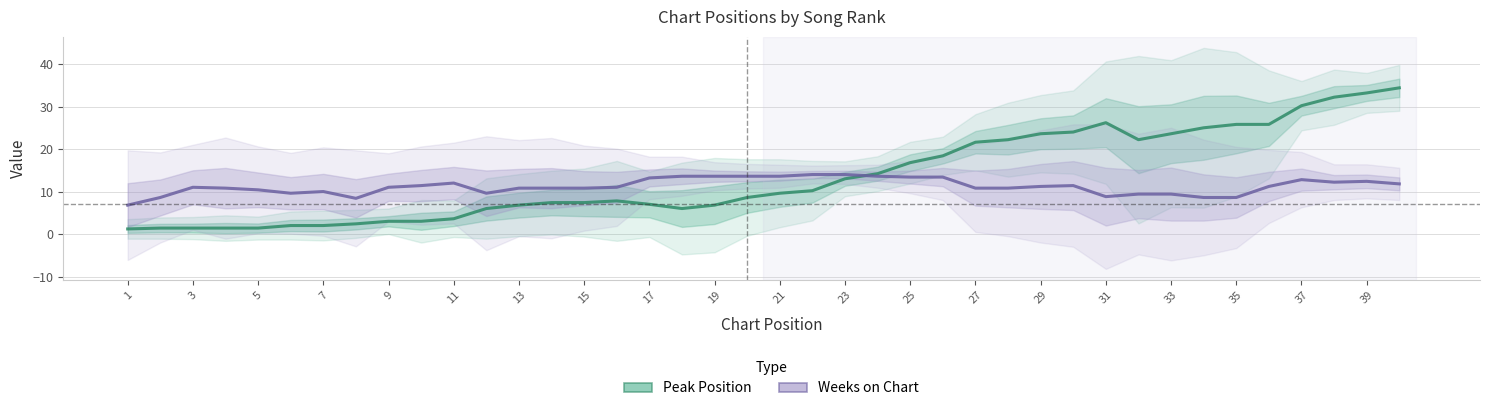

Is the value of Weeks on Chart at 17 greater than the value of Peak Position at 29?

No